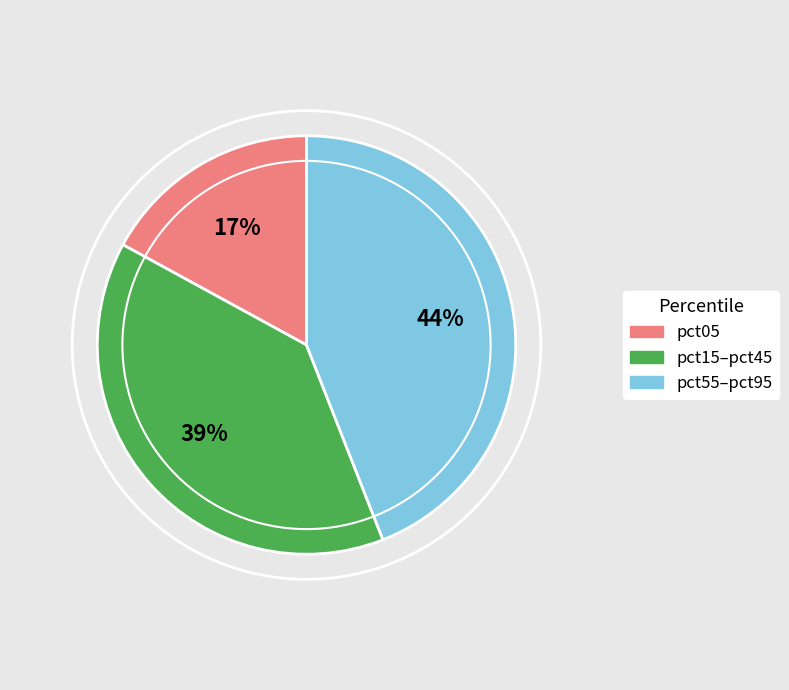

How many slices are in this pie chart?

3